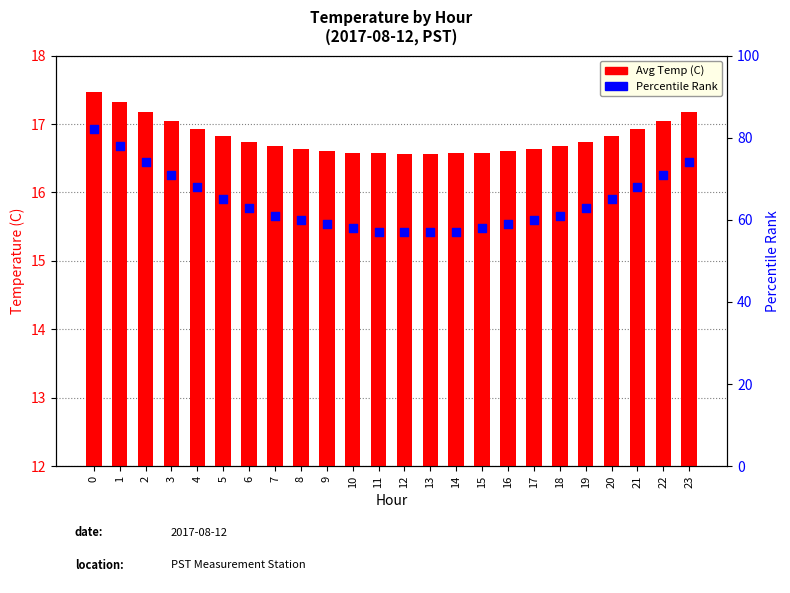

Which series has the largest Y range (max minus min)?

Percentile Rank